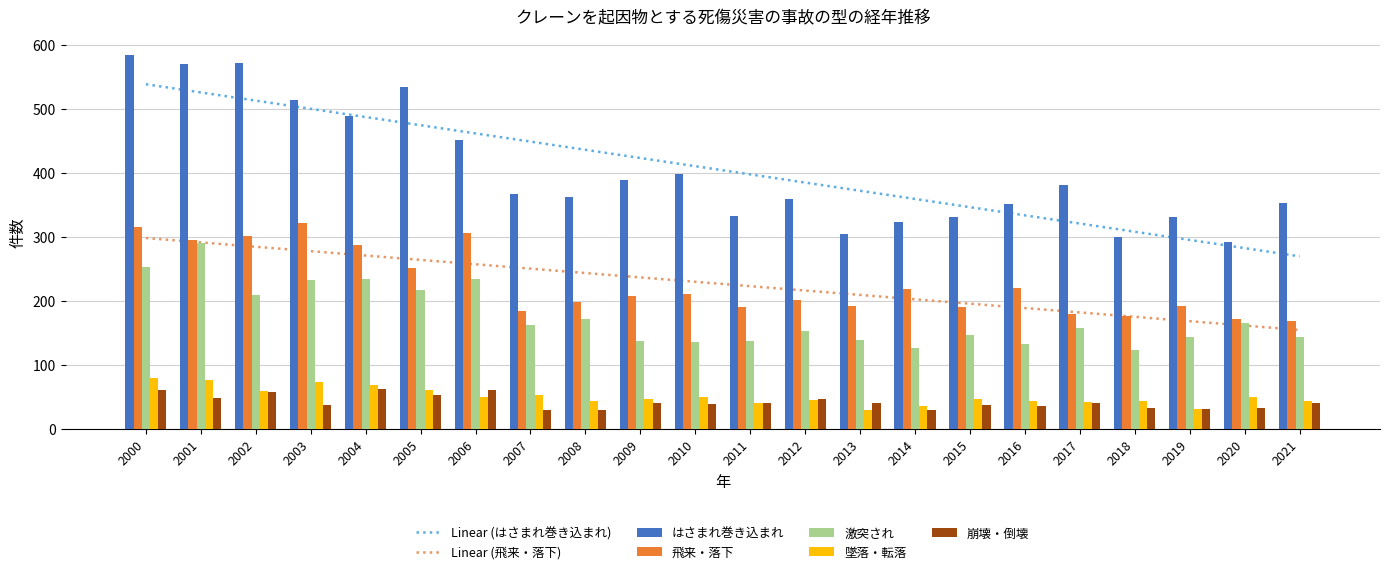

The 崩壊・倒壊 series shows 57 at 2002. True or false?

True